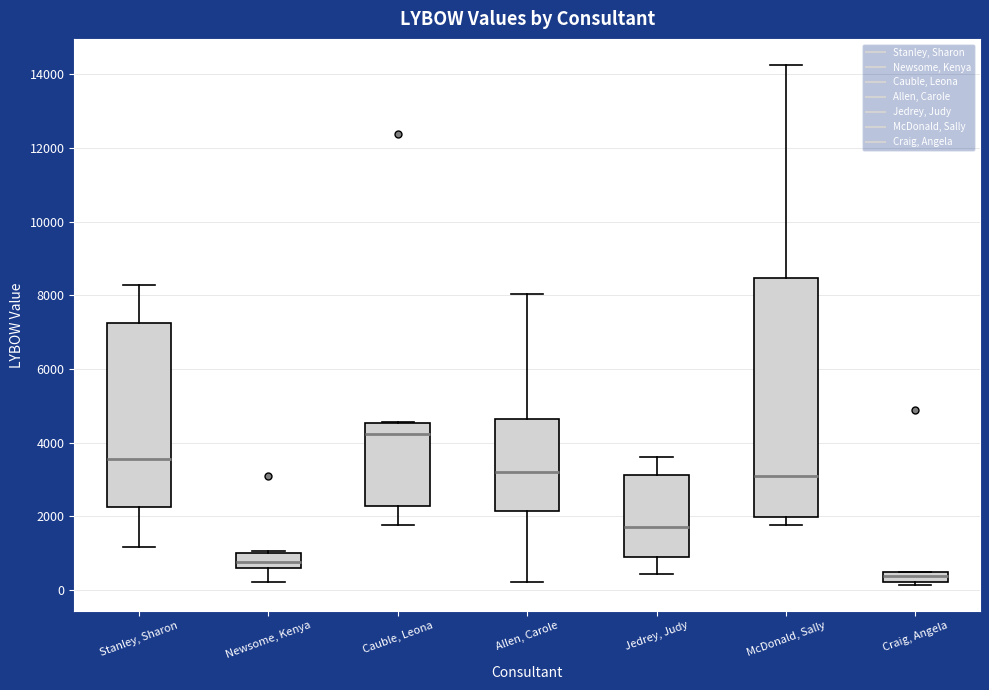

Which box has the lowest median line?

Craig, Angela